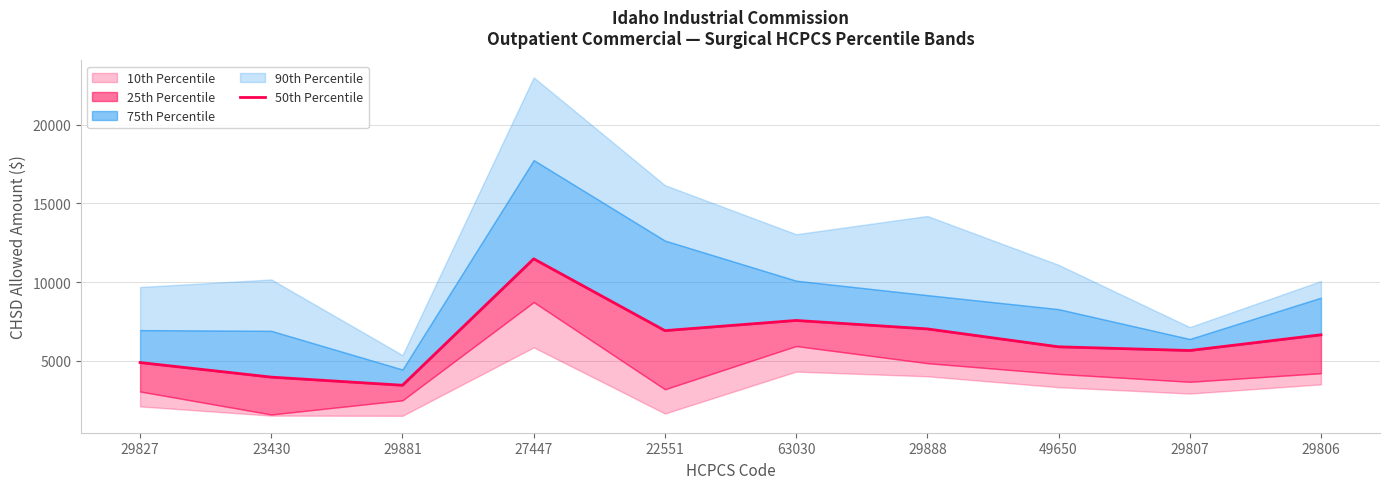

How many interior local peaks (higher than both neighbors) does the data have?

2